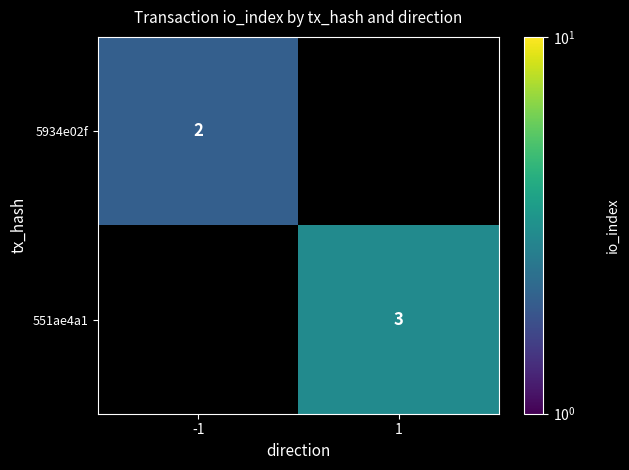

Which label corresponds to the smallest value in the chart?

-1